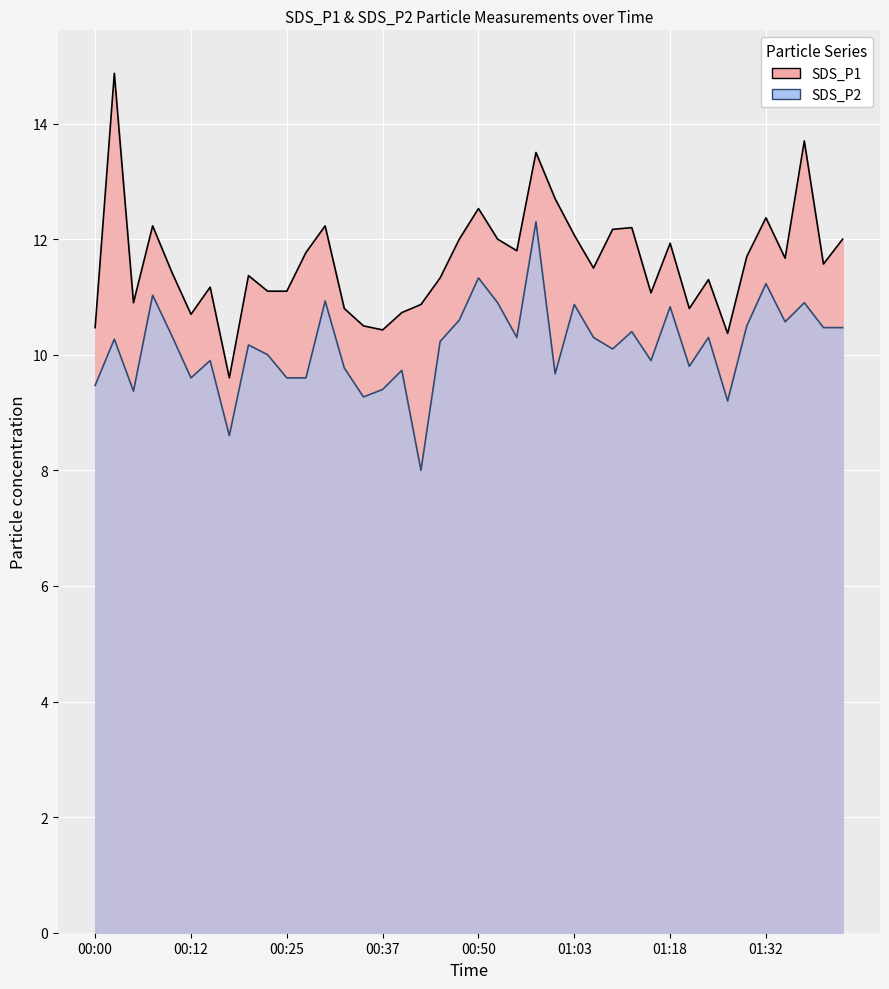

Reading left to right, transcribe all the data shown in this chart.

SDS_P1: 10.5	14.9	10.9	12.2	11.4	10.7	11.2	9.6	11.4	11.1	11.1	11.8	12.2	10.8	10.5	10.4	10.7	10.9	11.3	12.0	12.5	12.0	11.8	13.5	12.7	12.1	11.5	12.2	12.2	11.1	11.9	10.8	11.3	10.4	11.7	12.4	11.7	13.7	11.6	12.0
SDS_P2: 9.5	10.3	9.4	11.0	10.3	9.6	9.9	8.6	10.2	10.0	9.6	9.6	10.9	9.8	9.3	9.4	9.7	8.0	10.2	10.6	11.3	10.9	10.3	12.3	9.7	10.9	10.3	10.1	10.4	9.9	10.8	9.8	10.3	9.2	10.5	11.2	10.6	10.9	10.5	10.5